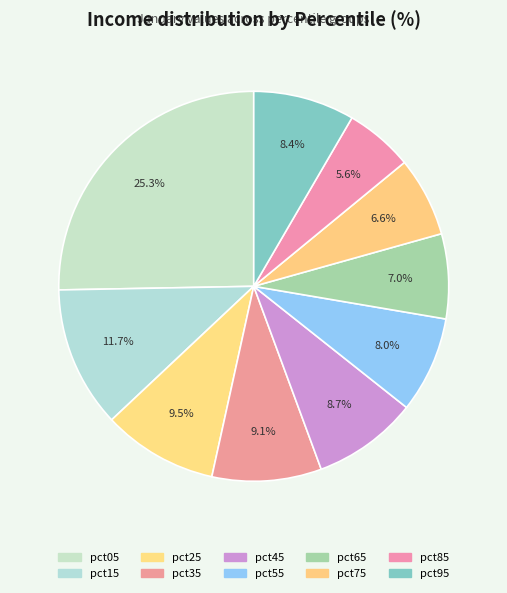

True or false: pct05 accounts for 32% of the total.

False